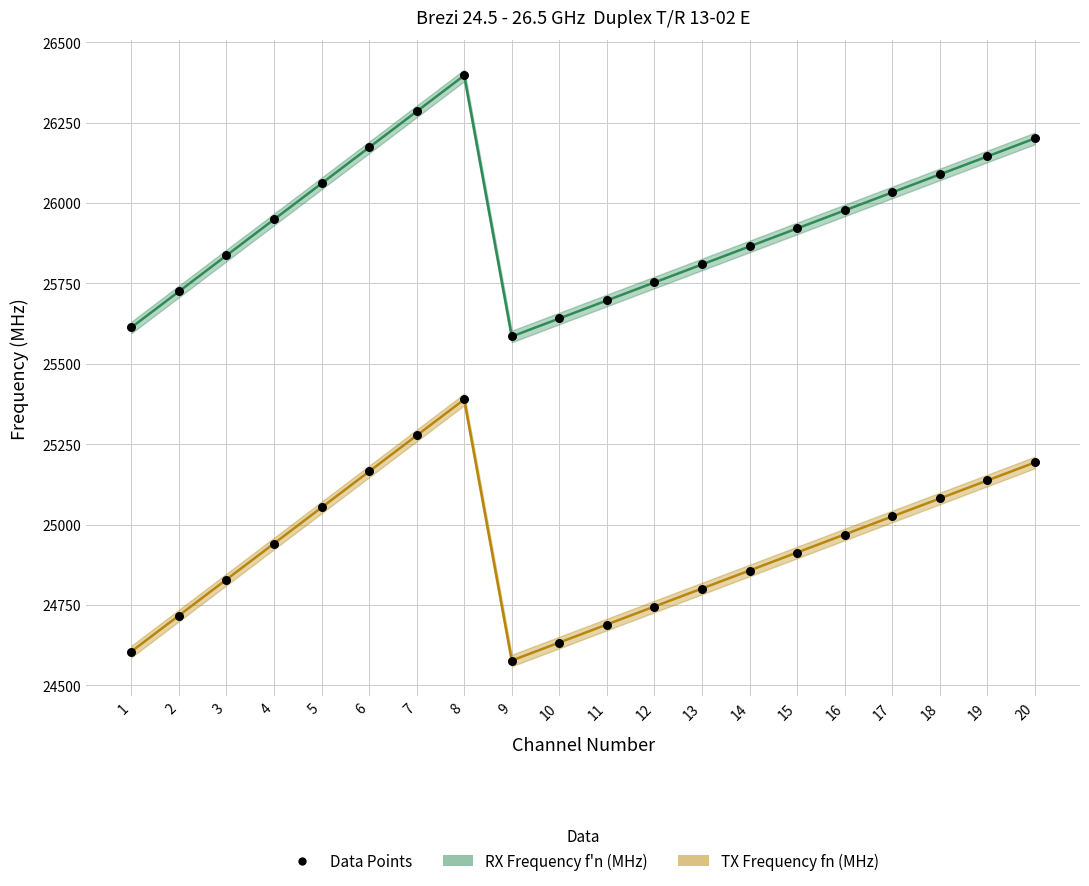

Which series has the widest spread of Y values?

TX Frequency fn (MHz)